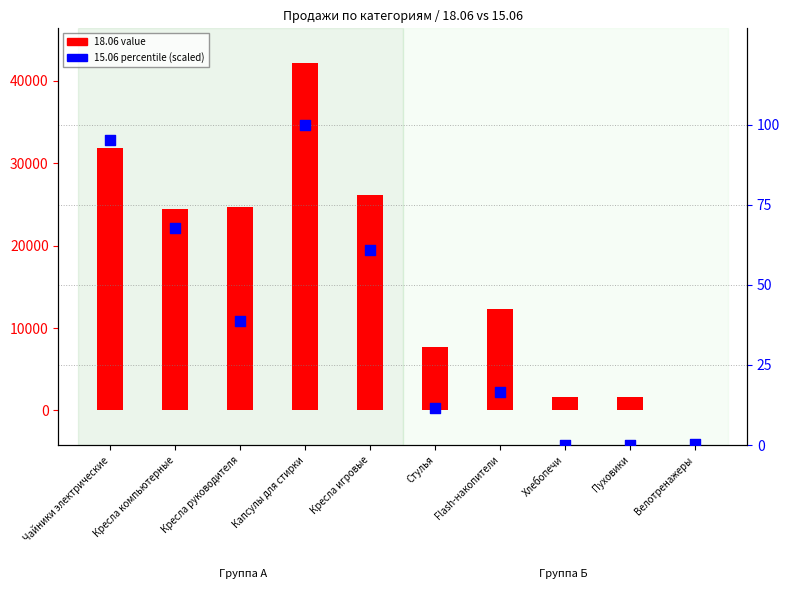

What are all the series names shown in the legend?

18.06 value, 15.06 percentile